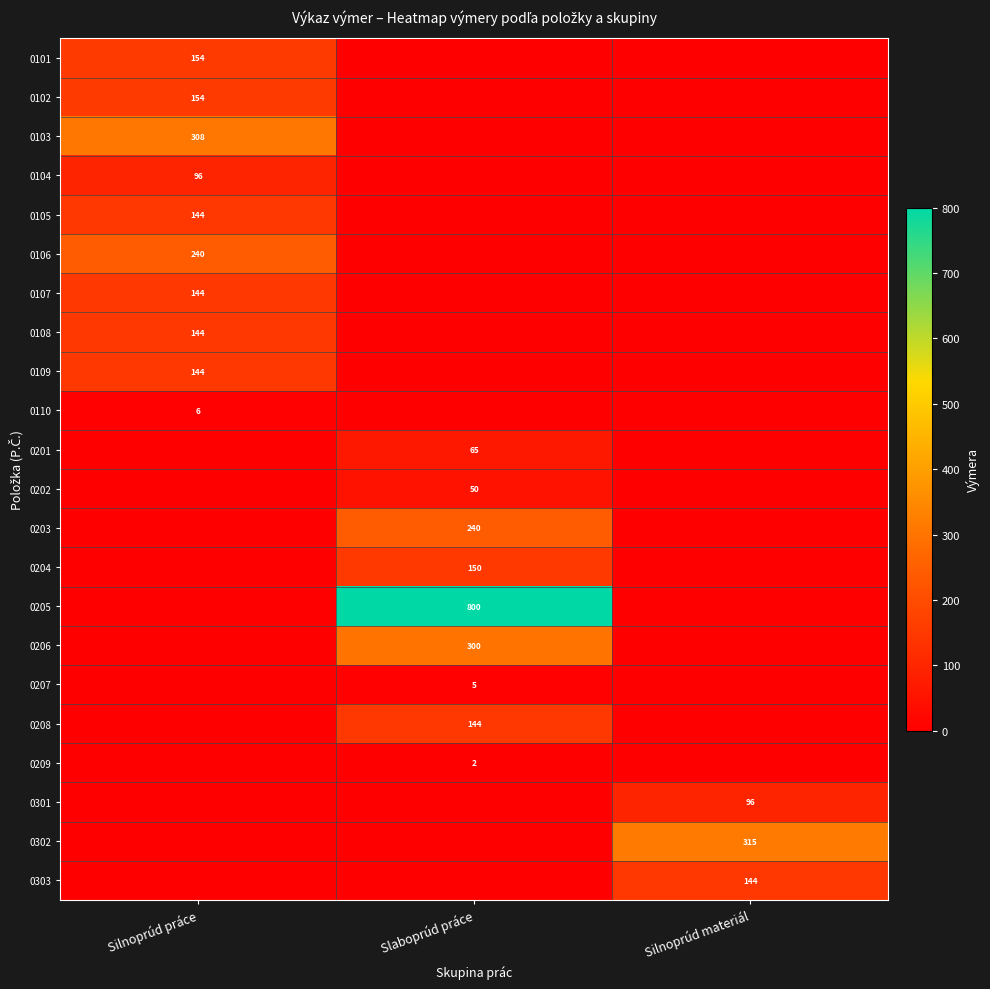

At how many categories does at least one series exceed 113?

3